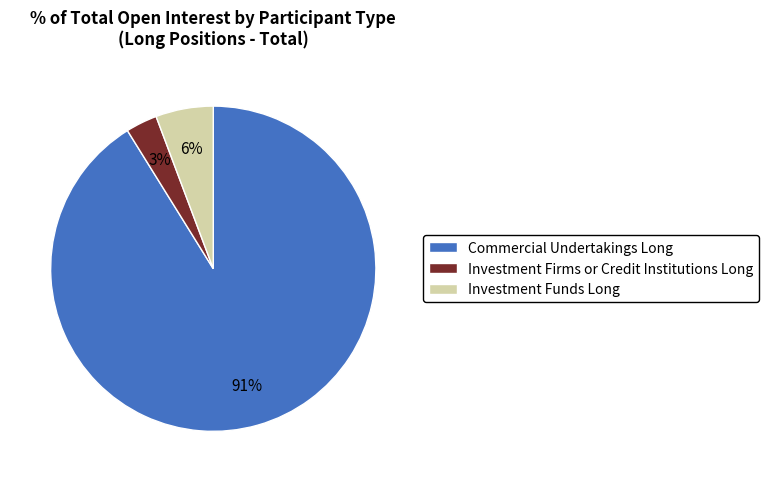

What percentage is the Investment Firms or Credit Institutions Long slice, to the nearest percent?

3%